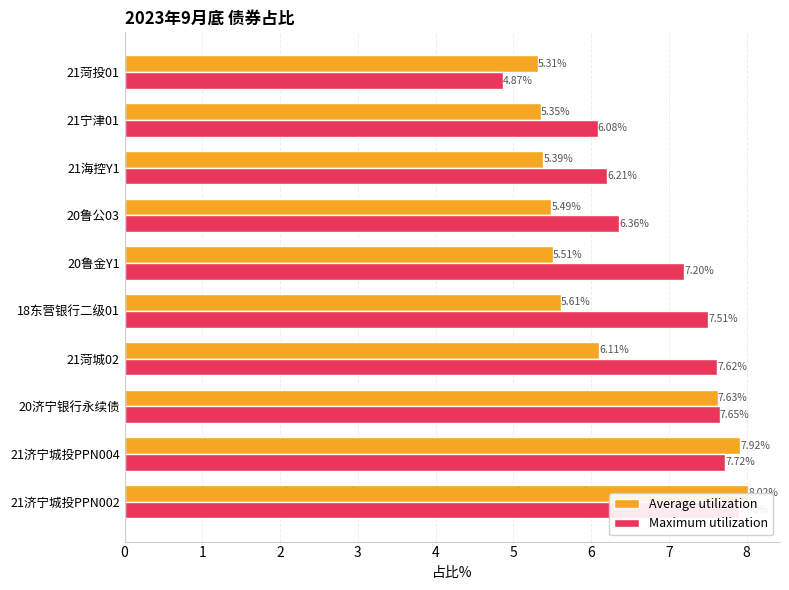

How many groups of bars are there?

10